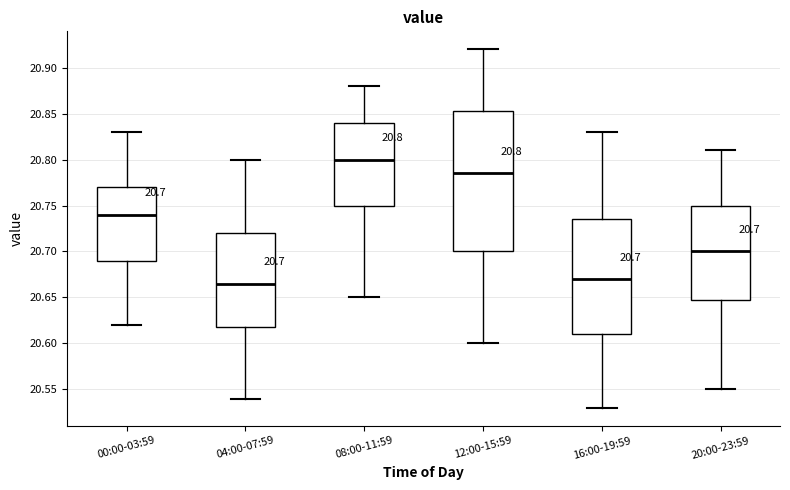

Which box's median line is the highest?

08:00-11:59